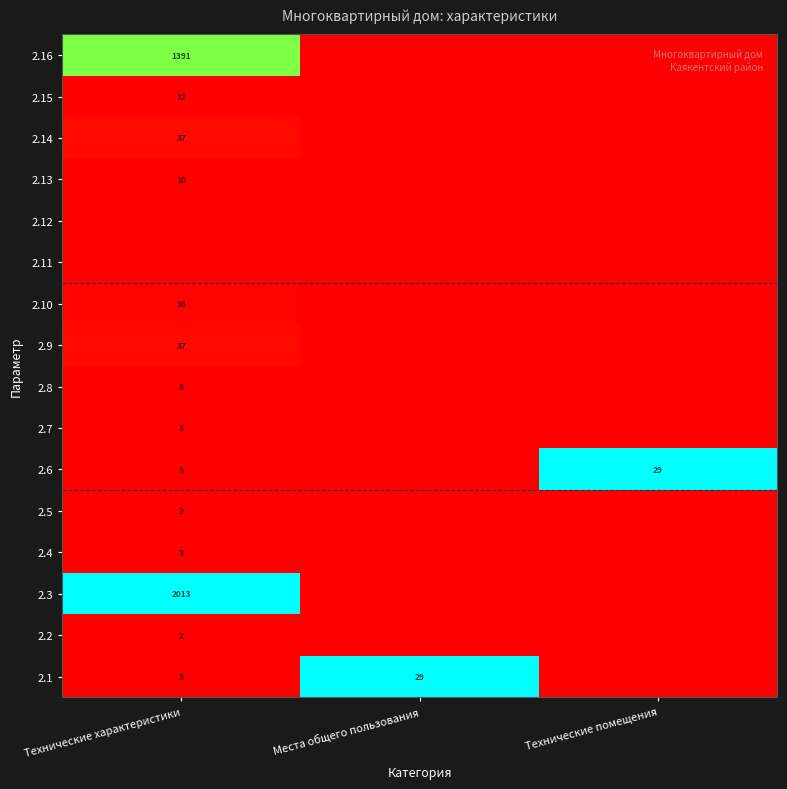

Is it true that 2.8 equals 8 at Технические характеристики?

True